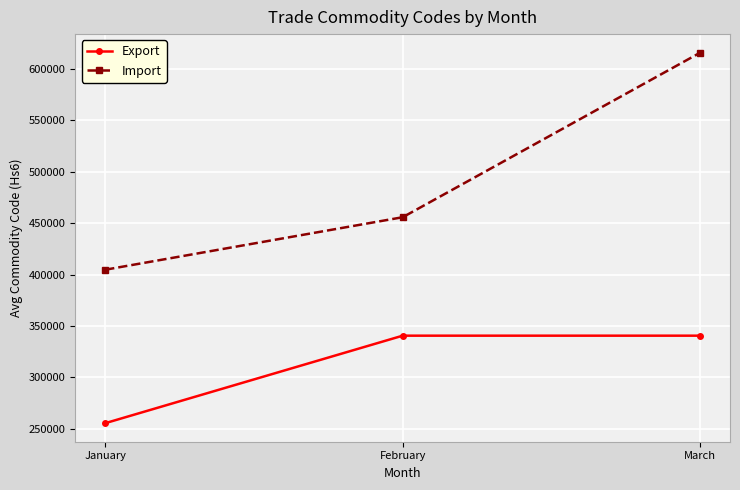

How many data points in Import are less than 455706?

1